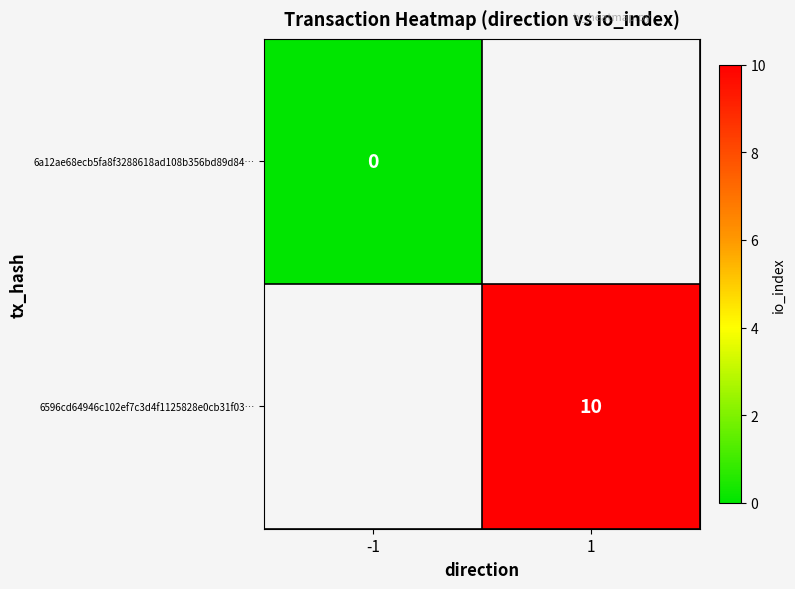

Which category has the lowest value across all series?

-1